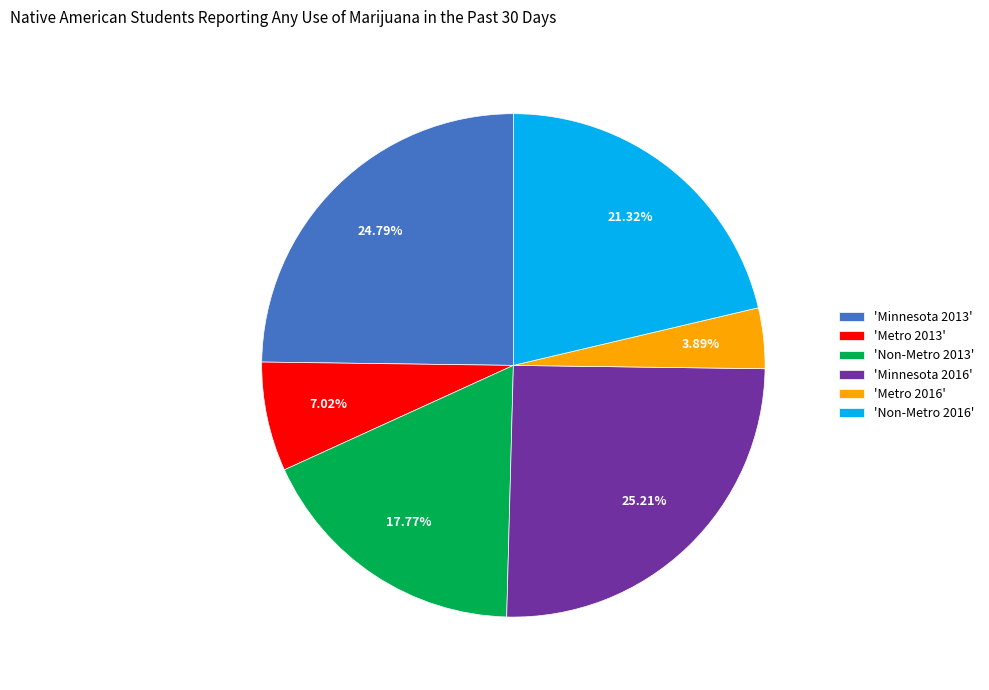

Do 'Minnesota 2013' and 'Non-Metro 2013' together represent more than half of the pie?

No